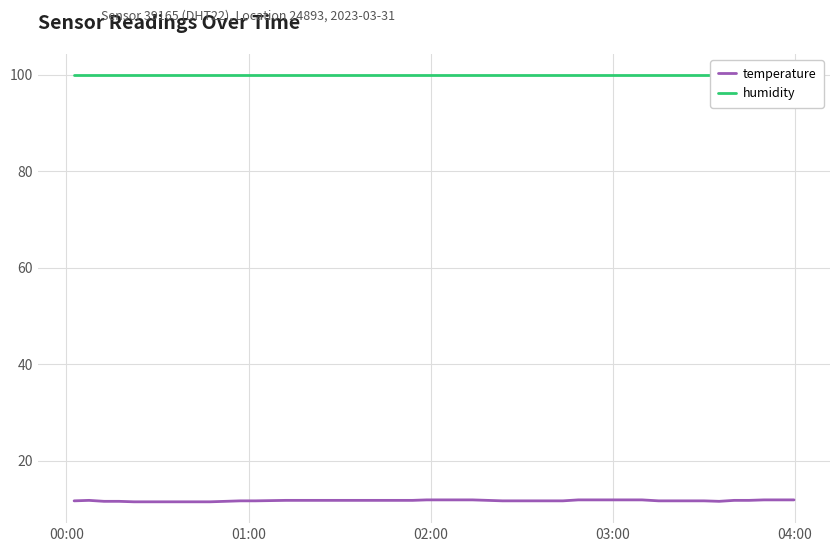

What is the average value of the temperature series?

11.7